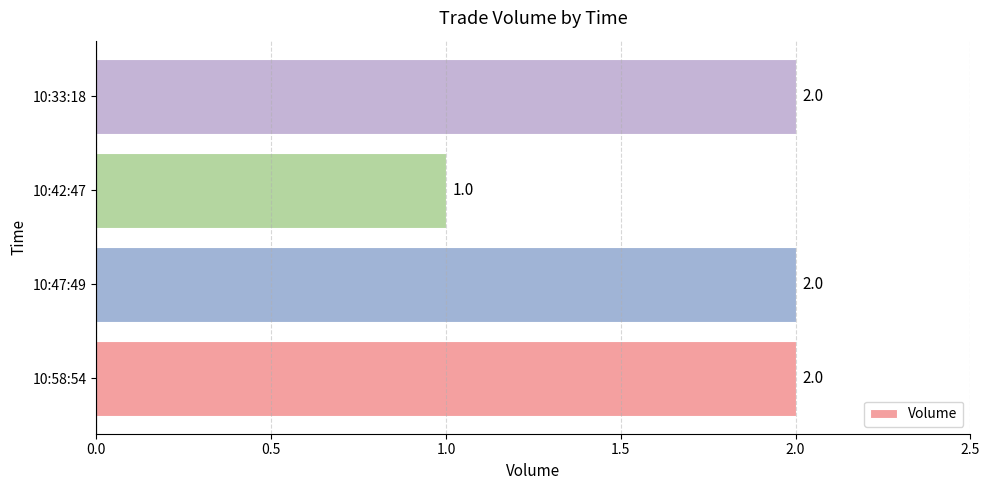

How many values are between 2 and 3?

3